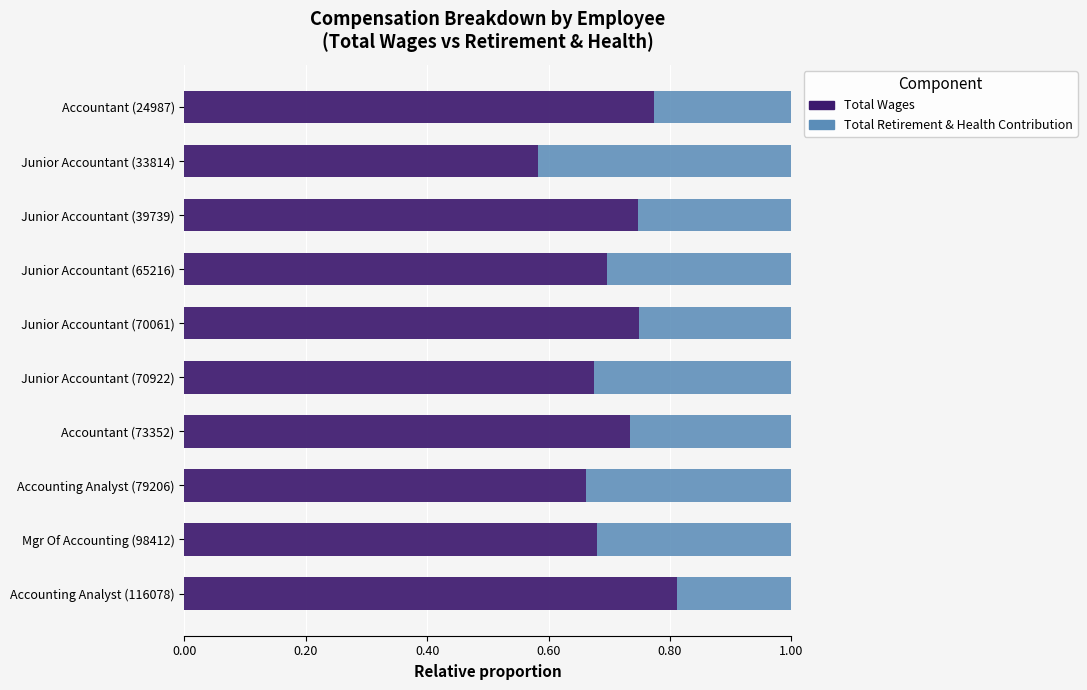

What is the total value across all series at Accounting Analyst (116078)?

1.0